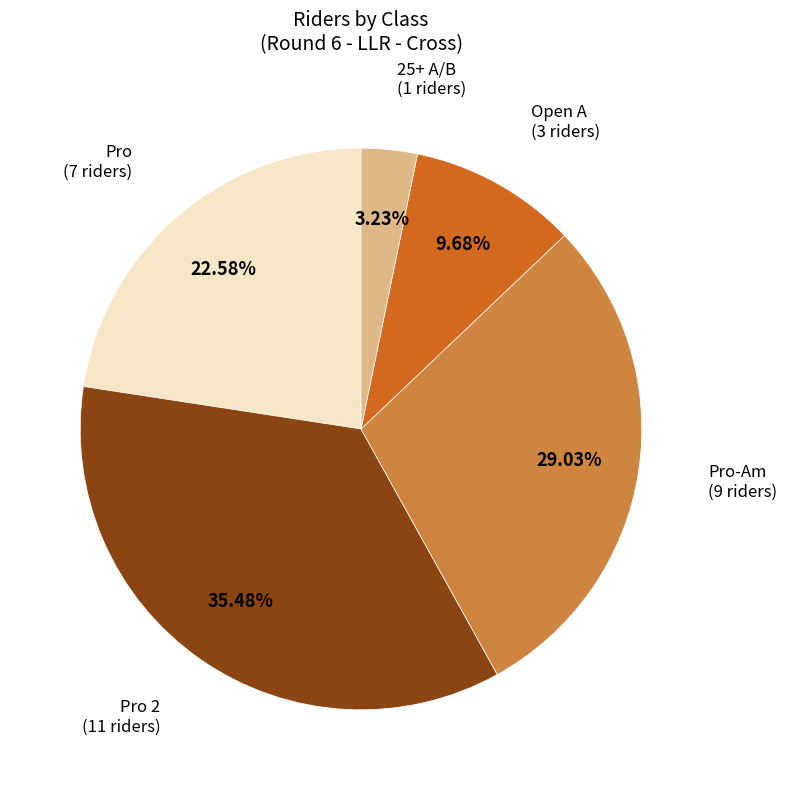

How many segments does this pie chart have?

5